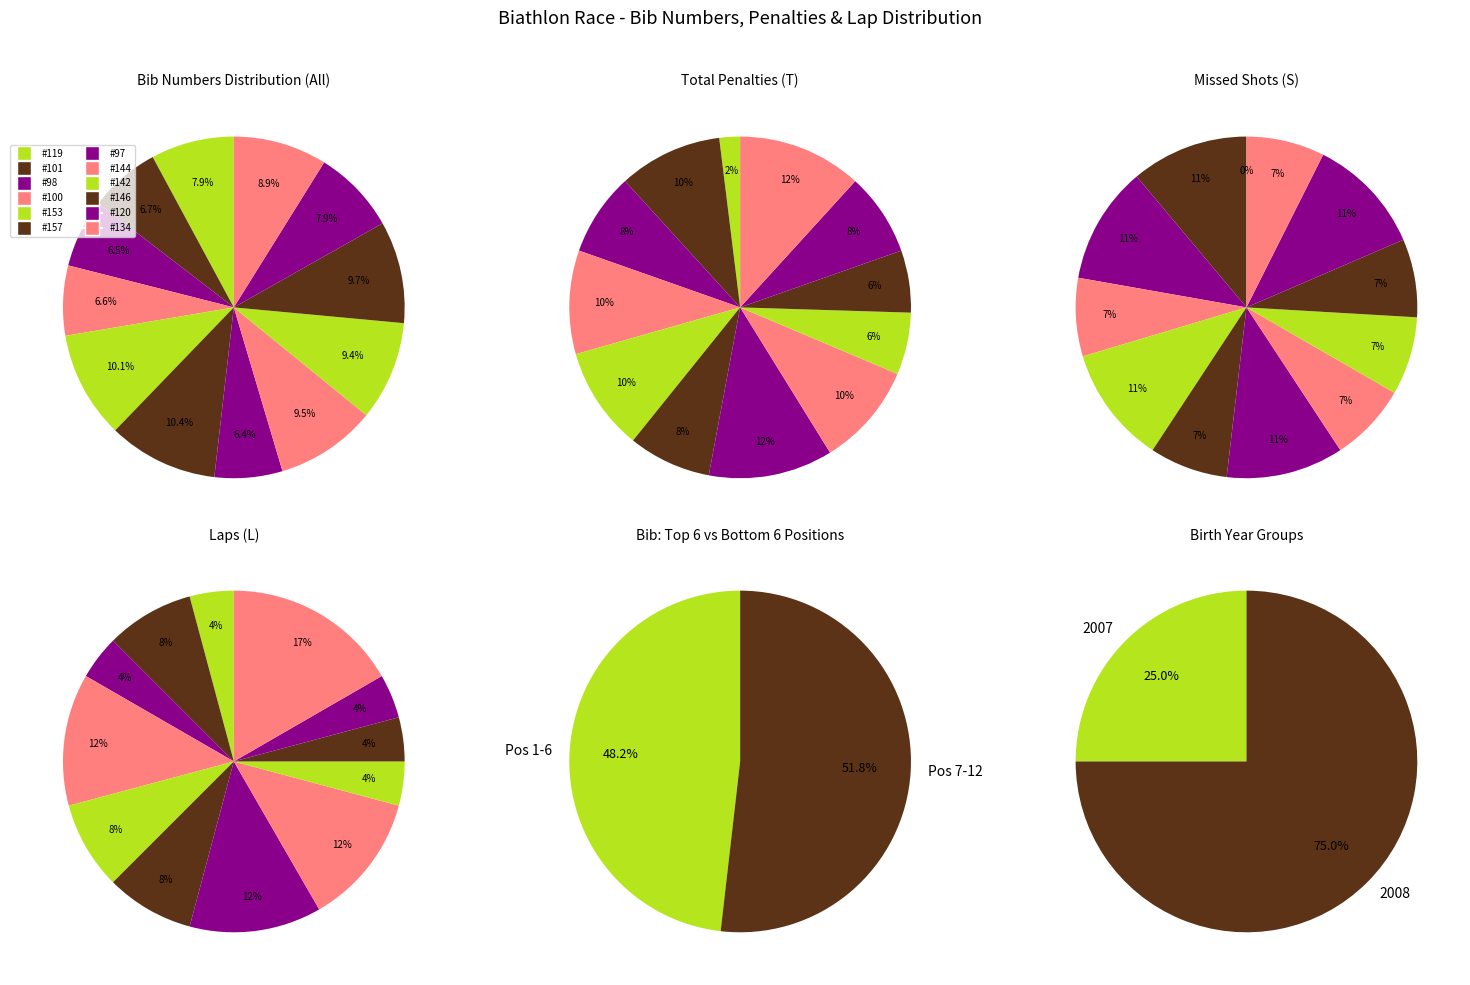

Does any single category account for the majority?

No